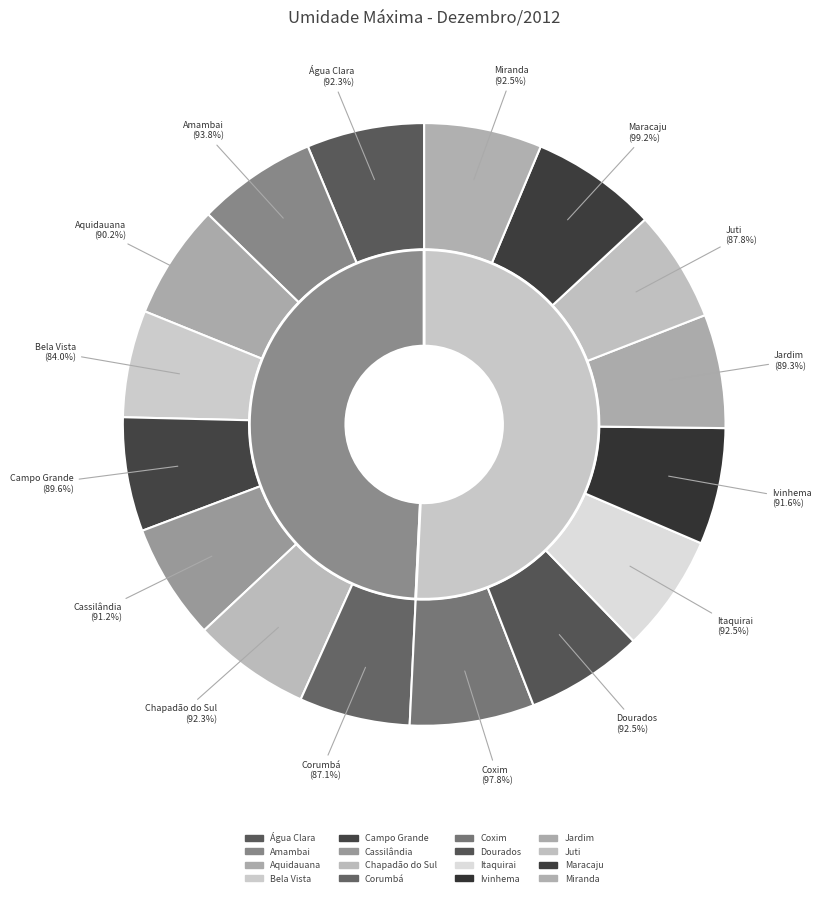

What is the smallest slice in the pie chart?

Bela Vista